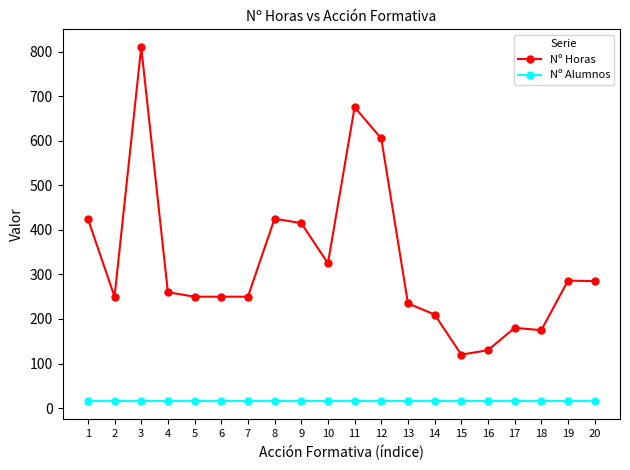

What is the difference between the highest and lowest values at 7?

235